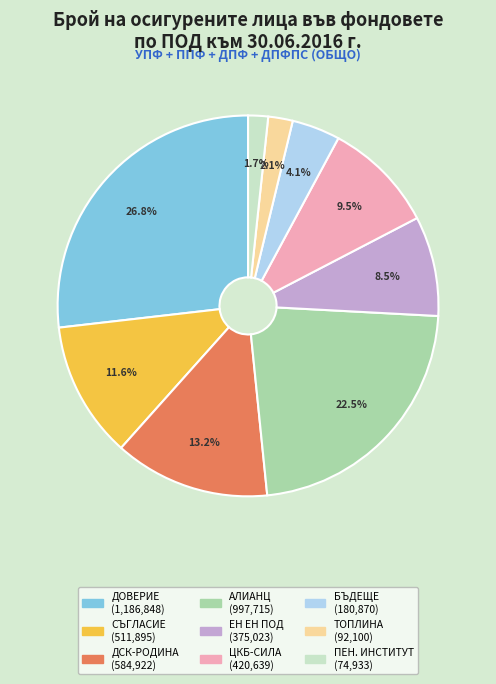

Is there a majority slice in this chart?

No